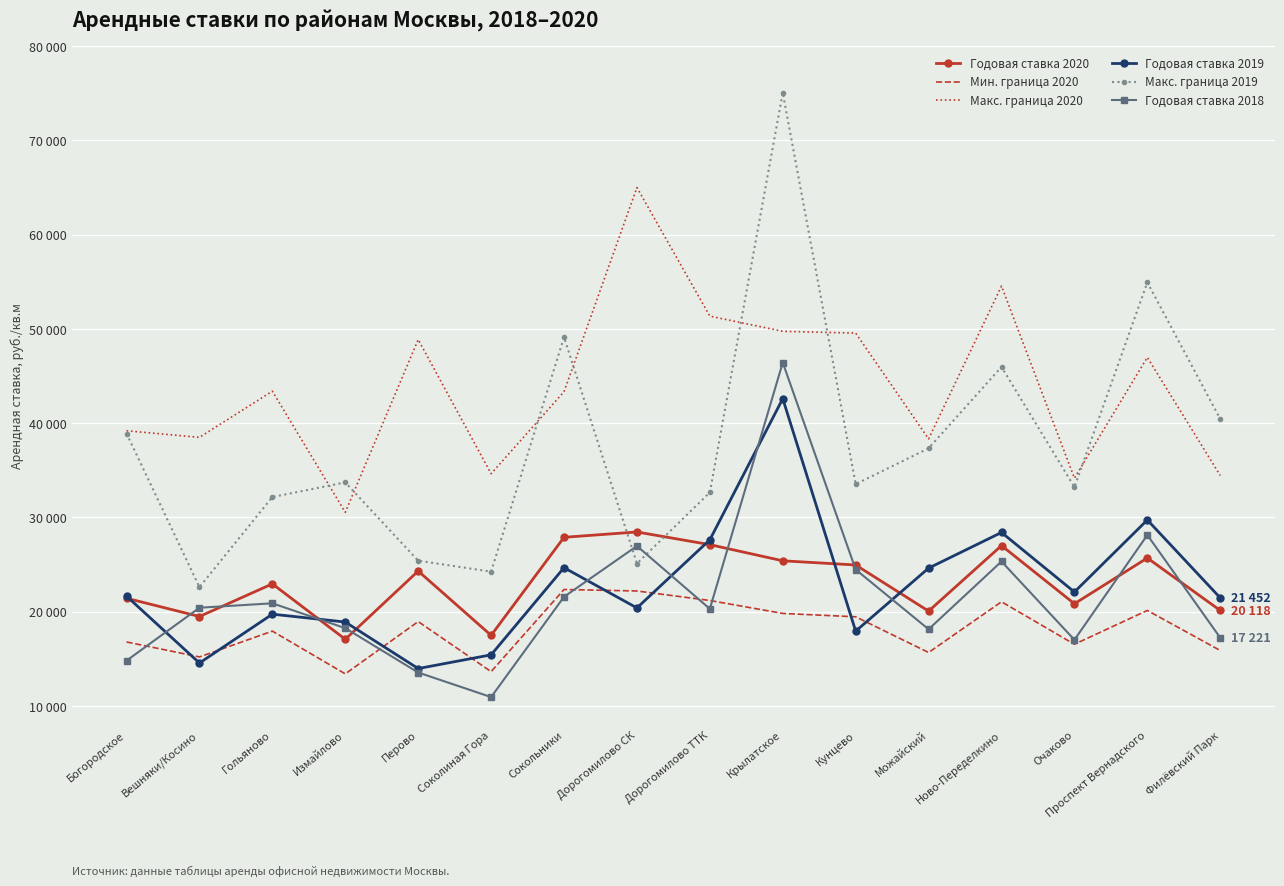

Is it true that Годовая ставка 2020 equals 14198 at Сокольники?

False